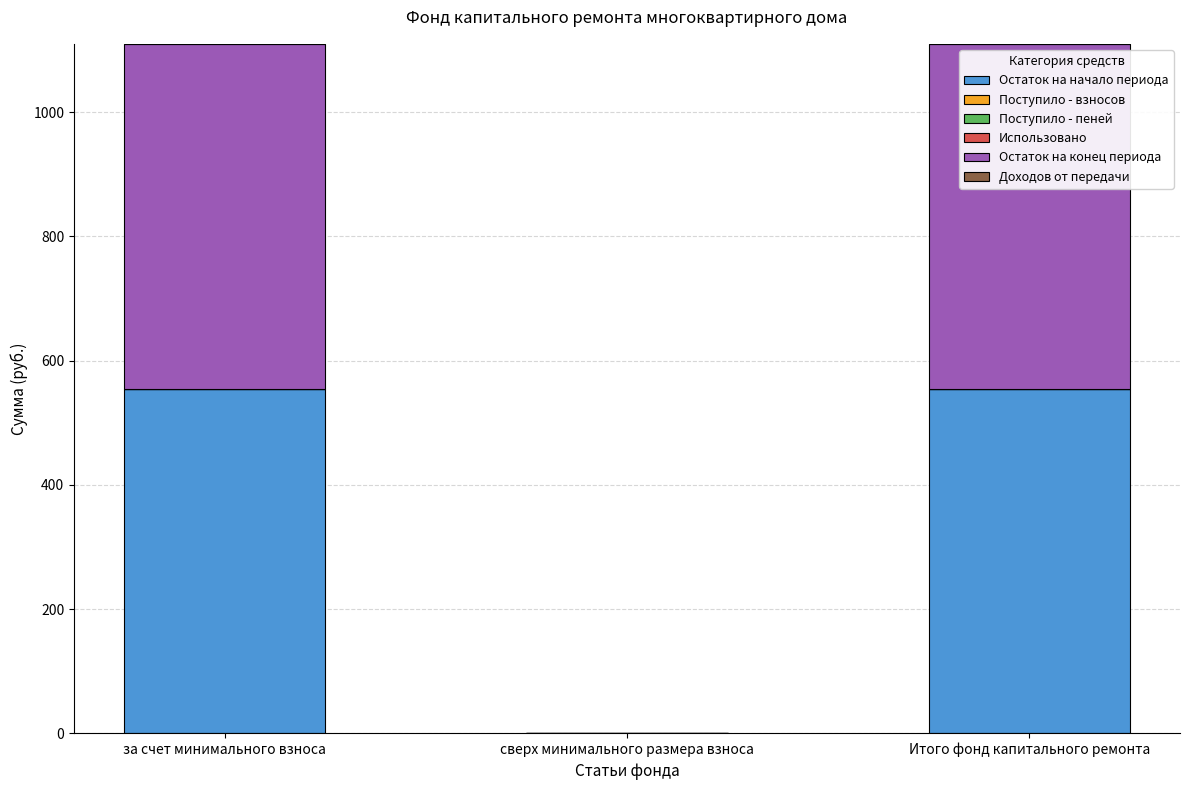

What is the total value across all series at за счет минимального взноса?

1110.2